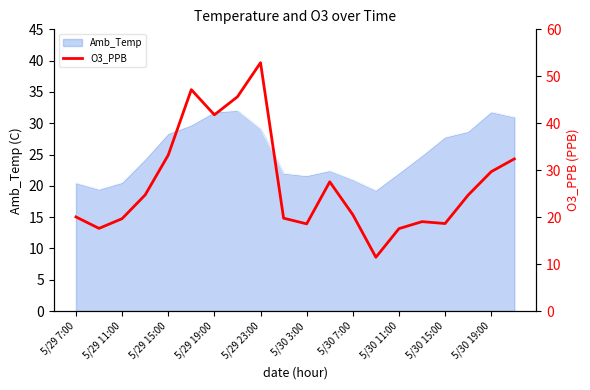

The Amb_Temp series shows 21.0 at 5/30 7:00. True or false?

True